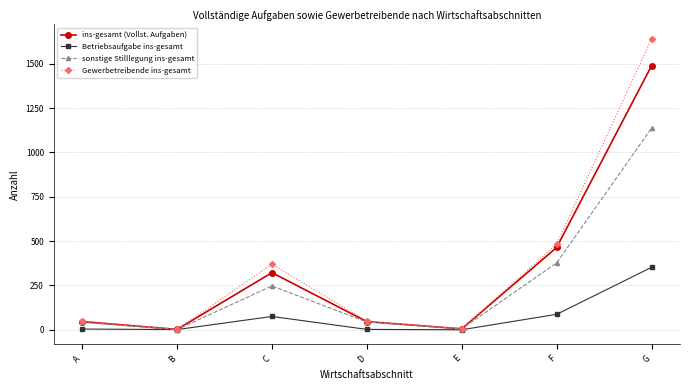

Is it true that Betriebsaufgabe ins-gesamt equals 0 at E?

True